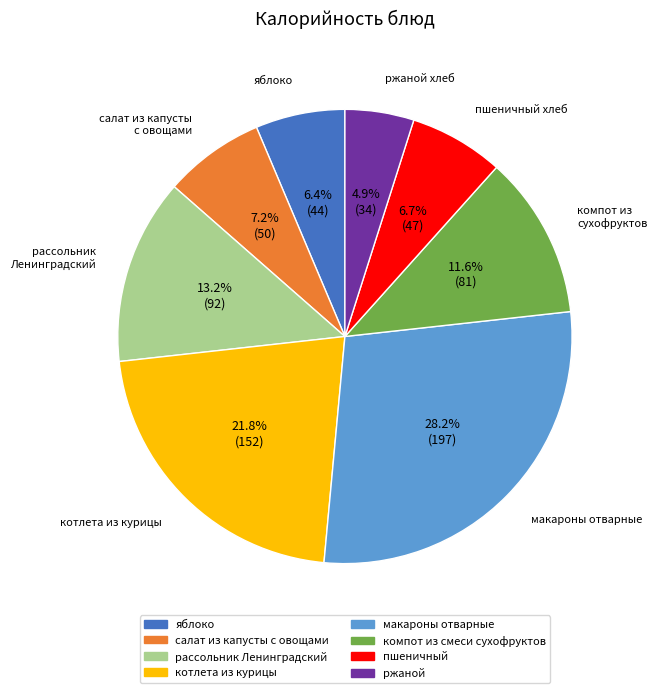

Does салат из капусты с овощами account for over 50% of the chart?

No